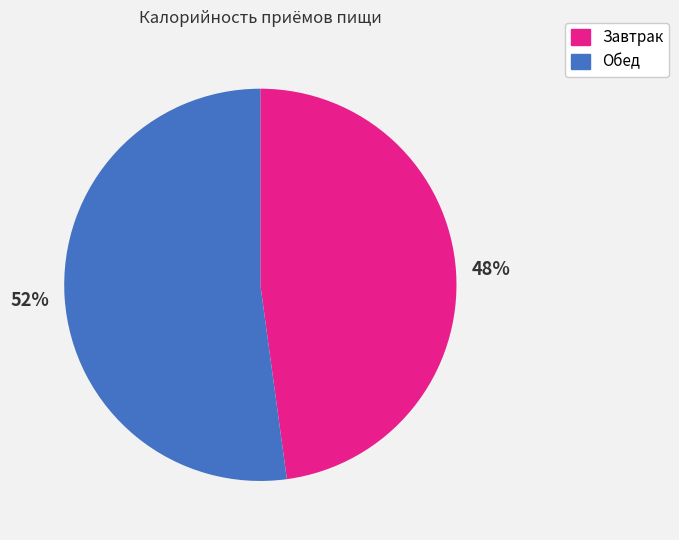

To the nearest percent, what is the combined percentage of Обед and Завтрак?

100%